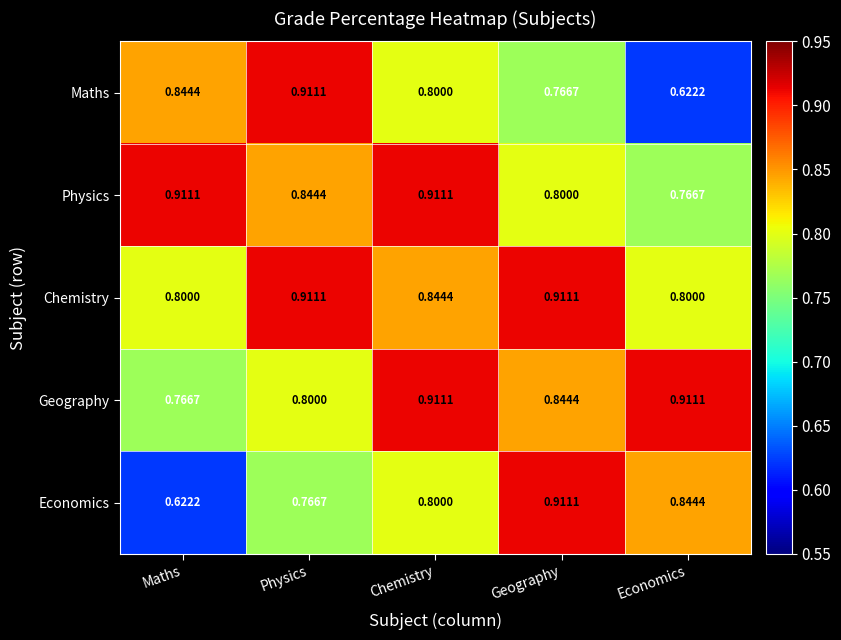

At Economics, list the series in order from smallest to largest.

Maths, Physics, Chemistry, Economics, Geography